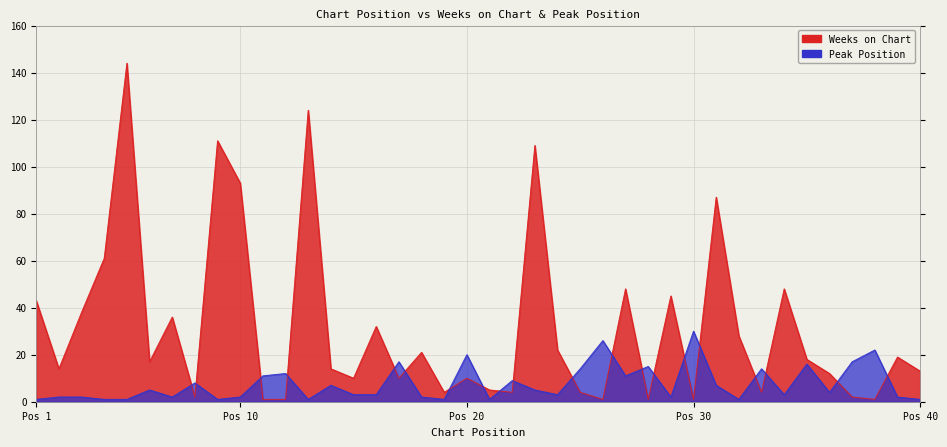

What is the total value across all series at 24?

25